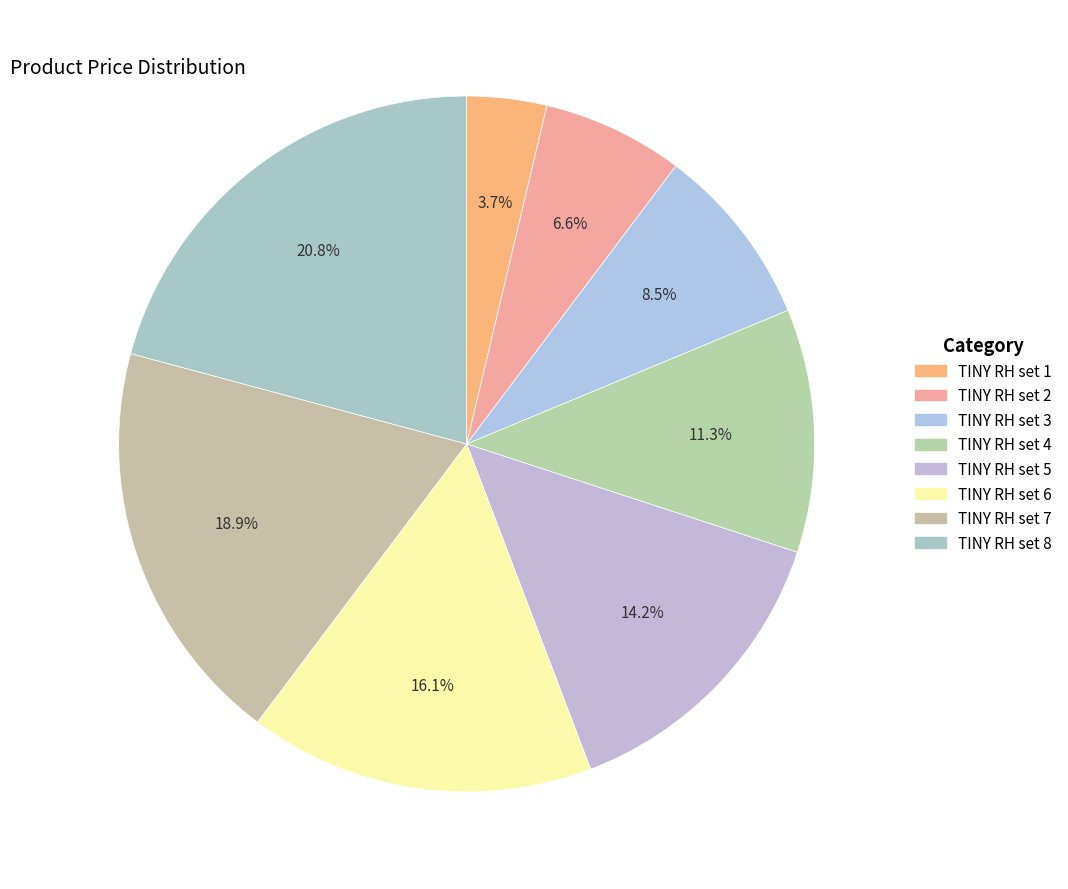

Which slice is the largest?

TINY RH set 8